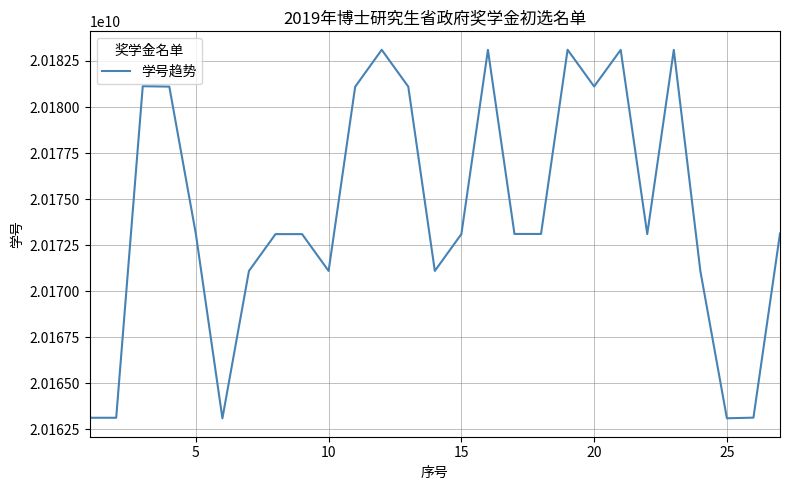

What is the greatest value displayed?

20183110003